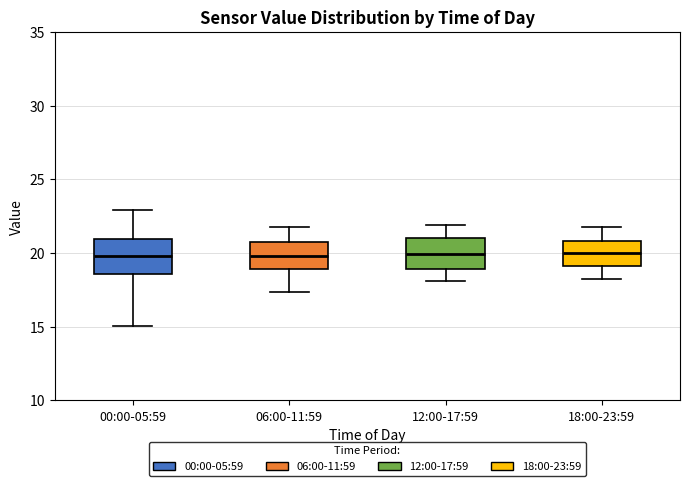

Reading left to right, read every box against the y-axis: the position of its median line, the range the box covers, and the ends of its whiskers. The values are not printed on the chart, so give them approximately, as read against the axis.

00:00-05:59: median 20.0, box 18.5 to 21.0, whiskers 15.0 to 23.0
06:00-11:59: median 20.0, box 19.0 to 20.5, whiskers 17.5 to 22.0
12:00-17:59: median 20.0, box 19.0 to 21.0, whiskers 18.0 to 22.0
18:00-23:59: median 20.0, box 19.0 to 21.0, whiskers 18.0 to 22.0